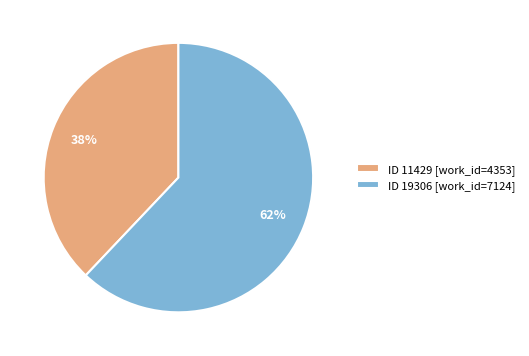

Which category accounts for the majority?

ID 19306 [work_id=7124]